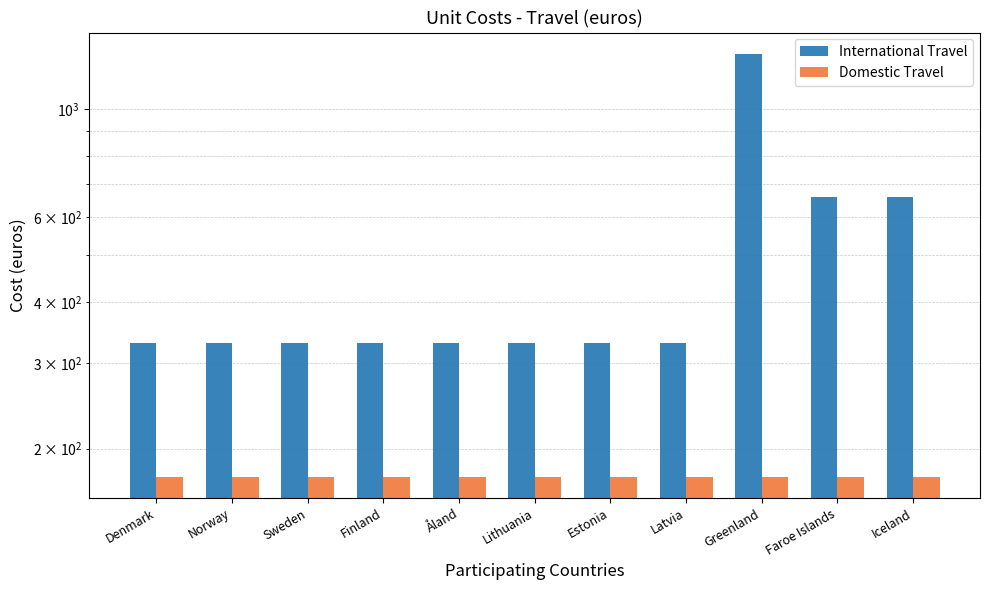

Which has a higher value, Denmark or Åland?

Denmark